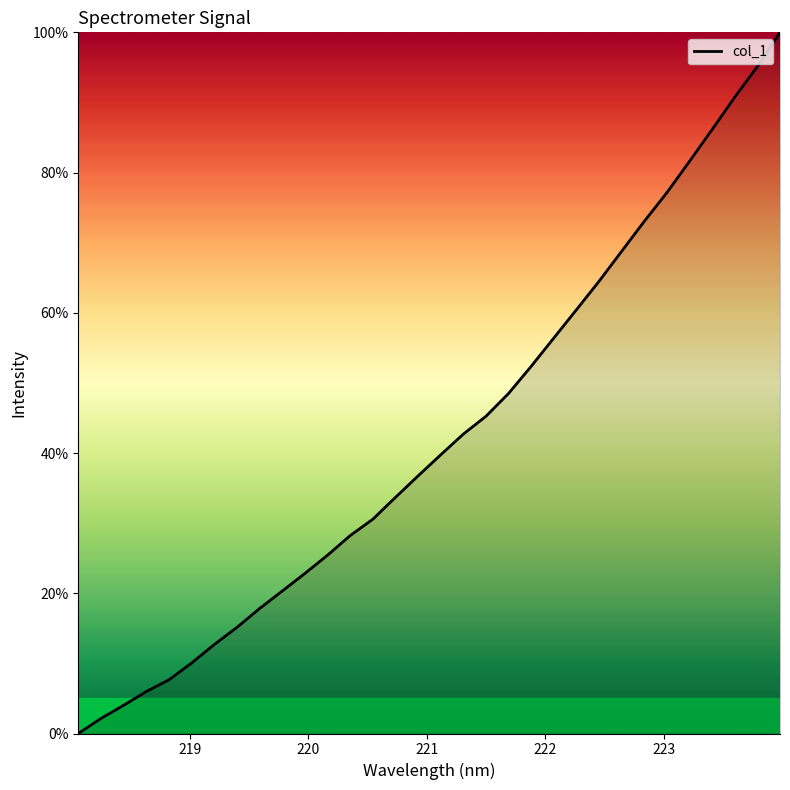

What is the maximum value shown in the chart?

100.0